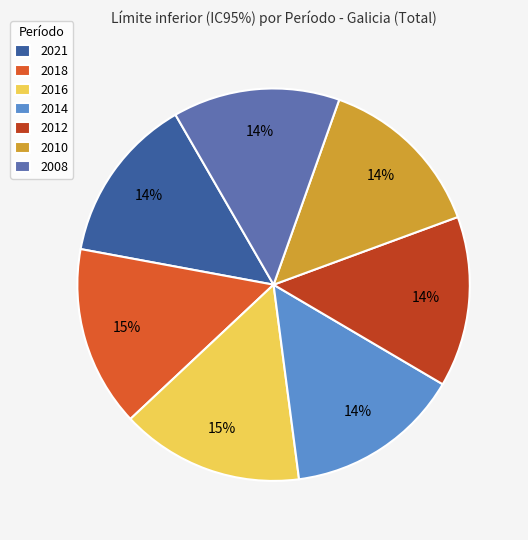

To the nearest percent, what is the difference between the largest and smallest slice percentages?

1%